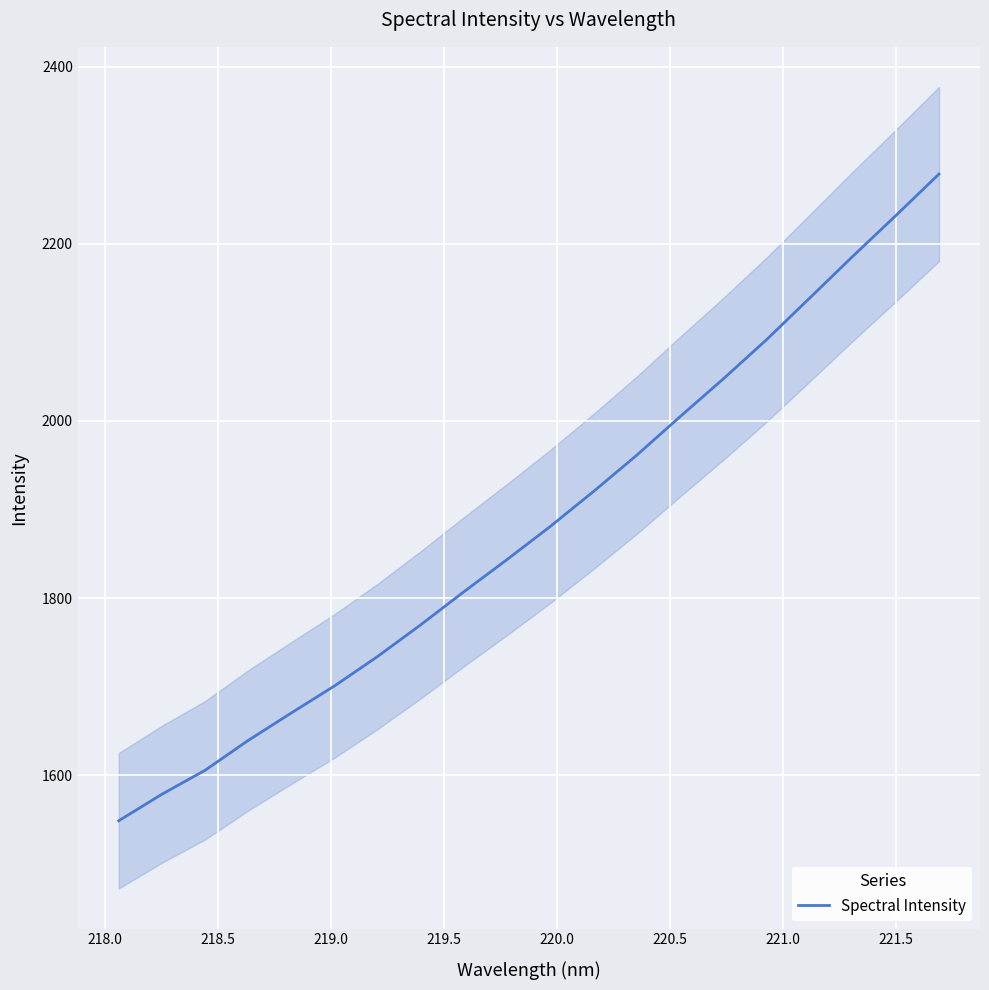

What is the lowest value of the Spectral Intensity series?

1548.7